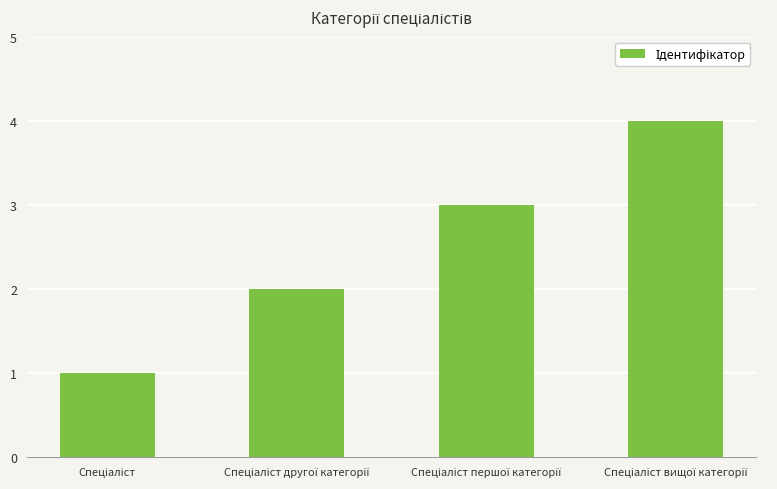

What is the maximum value shown in the chart?

4